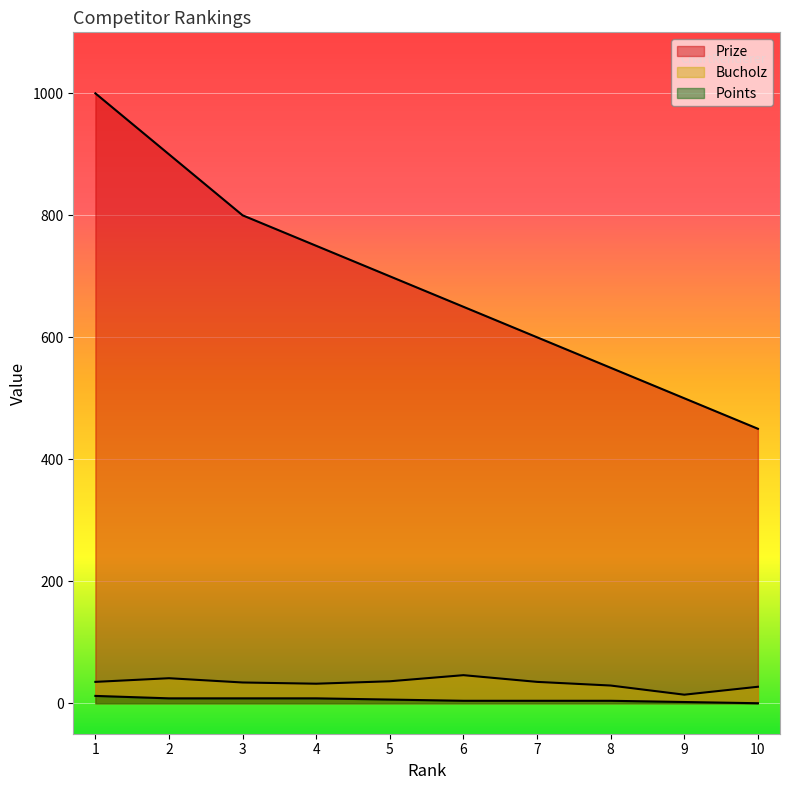

What is the difference between the maximum and minimum values in the Points series?

12